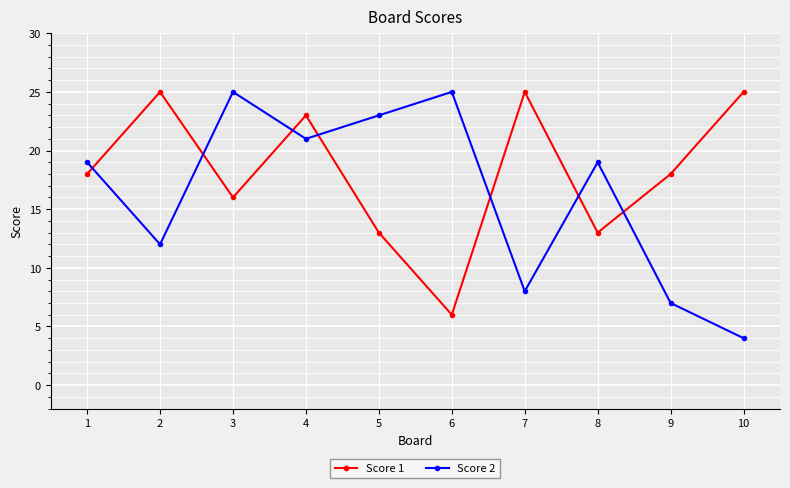

Where is Score 2 nearest to the value 14?

2